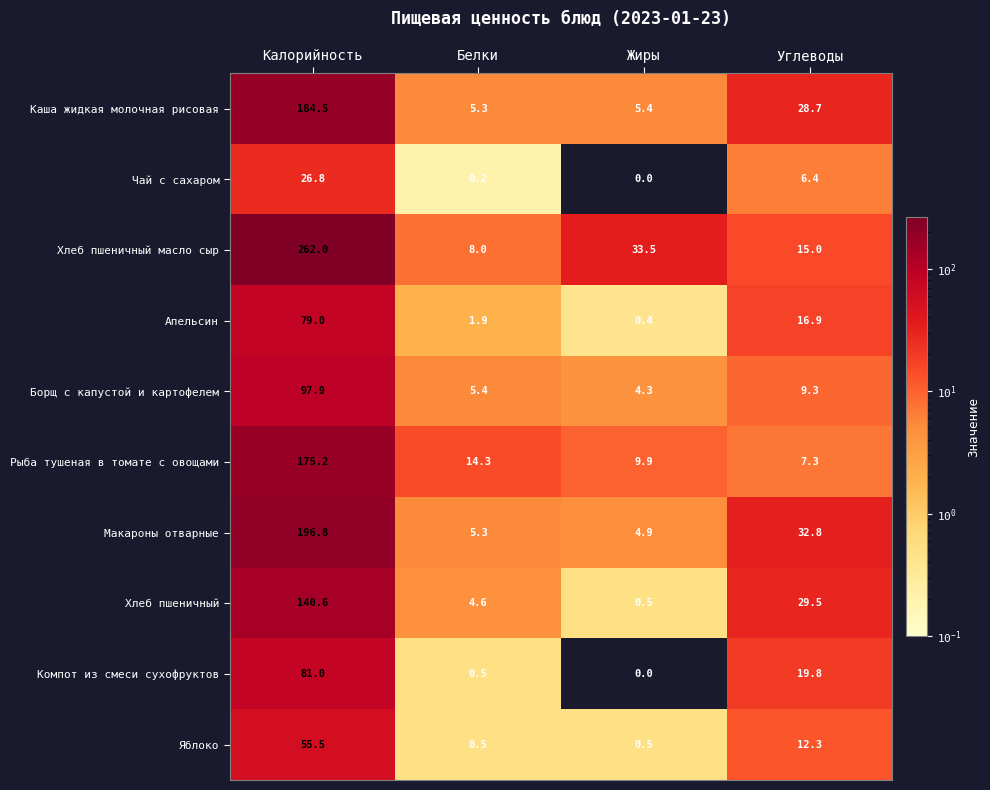

What is the difference between the maximum and second lowest values in the Макароны отварные series?

191.5